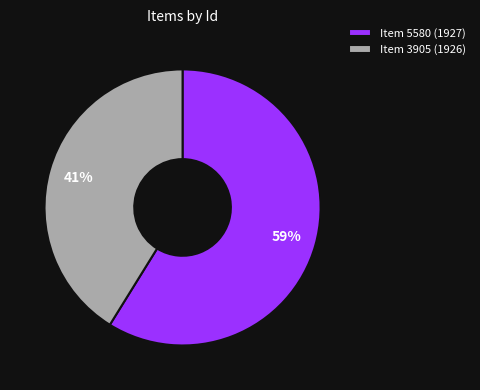

Is the sum of Item 5580 (1927) and Item 3905 (1926) greater than half?

Yes